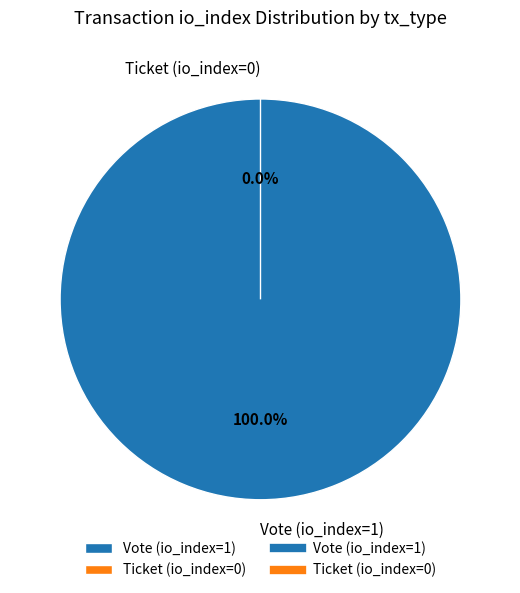

Rank the categories by value from highest to lowest.

Vote (io_index=1), Ticket (io_index=0)